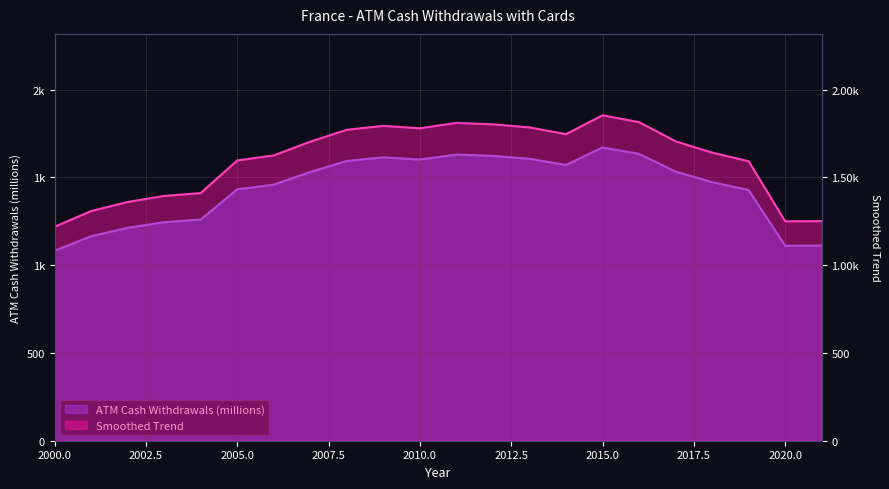

Reading left to right, transcribe all the data shown in this chart.

ATM Cash Withdrawals (millions): 1082.3	1165.0	1213.0	1244.9	1260.0	1431.9	1458.7	1531.2	1593.8	1614.5	1601.7	1630.1	1622.5	1606.3	1570.6	1670.5	1634.1	1533.1	1473.4	1427.9	1111.0	1111.8
Smoothed Trend: 1218.9	1308.2	1360.0	1394.5	1410.8	1596.5	1625.4	1703.7	1771.3	1793.6	1779.9	1810.6	1802.3	1784.8	1746.2	1854.1	1814.9	1705.7	1641.3	1592.2	1249.9	1250.7